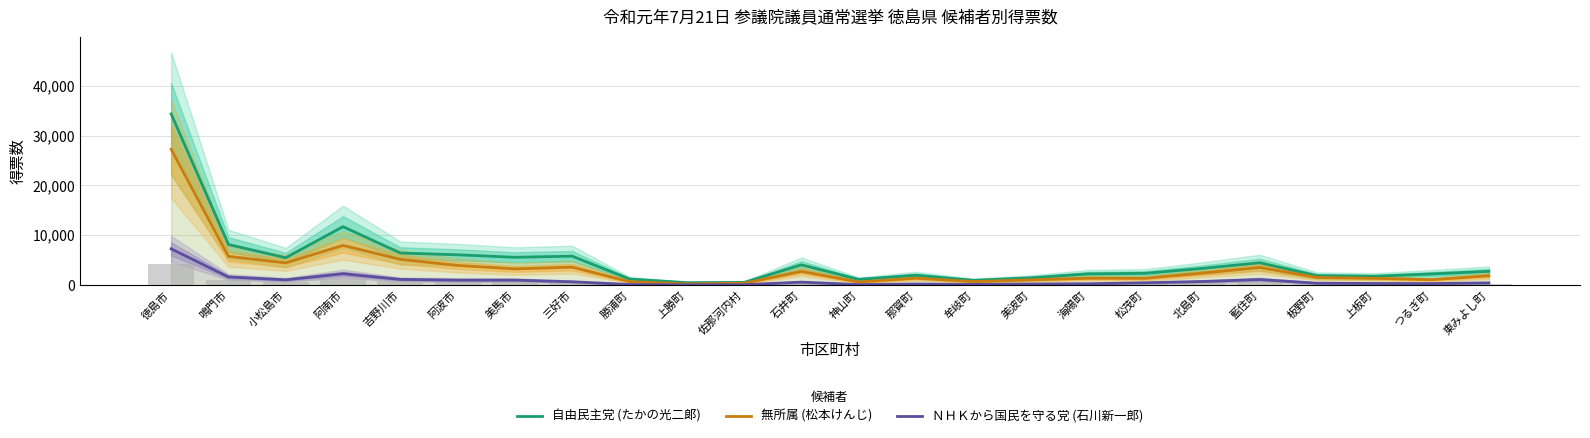

Reading left to right, transcribe all the data shown in this chart.

自由民主党 (たかの光二郞): 34334	8138	5485	11717	6432	6075	5574	5800	1214	483	532	4066	1137	1971	955	1447	2237	2361	3348	4474	1887	1760	2230	2753
無所属 (松本けんじ): 27254	5755	4442	7958	5155	3943	3244	3594	685	230	368	2748	619	1384	700	1045	1375	1361	2404	3526	1534	1360	1076	1872
ＮＨＫから国民を守る党 (石川新一郎): 7271	1625	1052	2282	1132	1001	996	662	122	47	76	590	97	213	129	217	262	461	718	1112	378	322	301	436